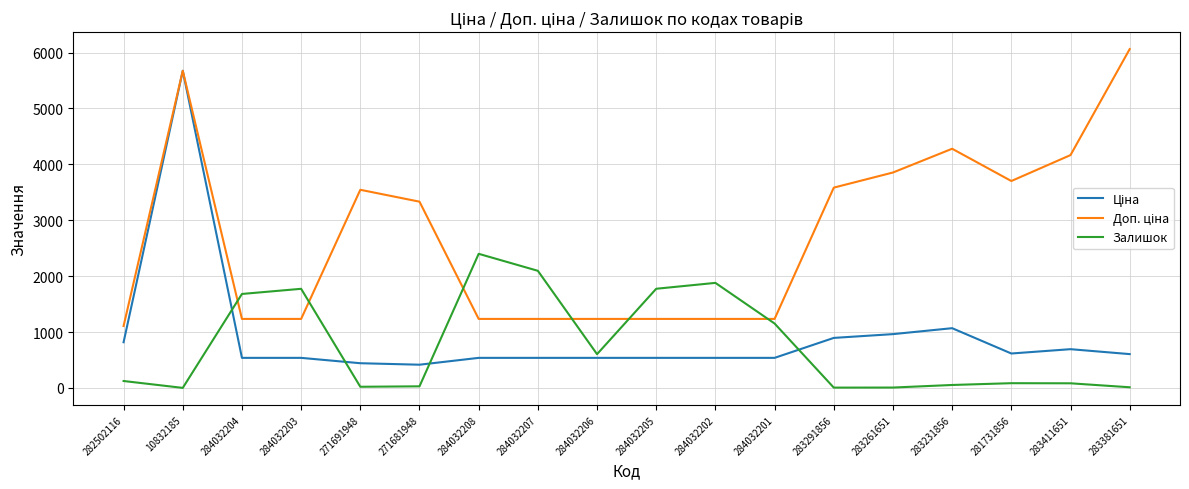

What is the maximum value shown in the chart?

6061.2